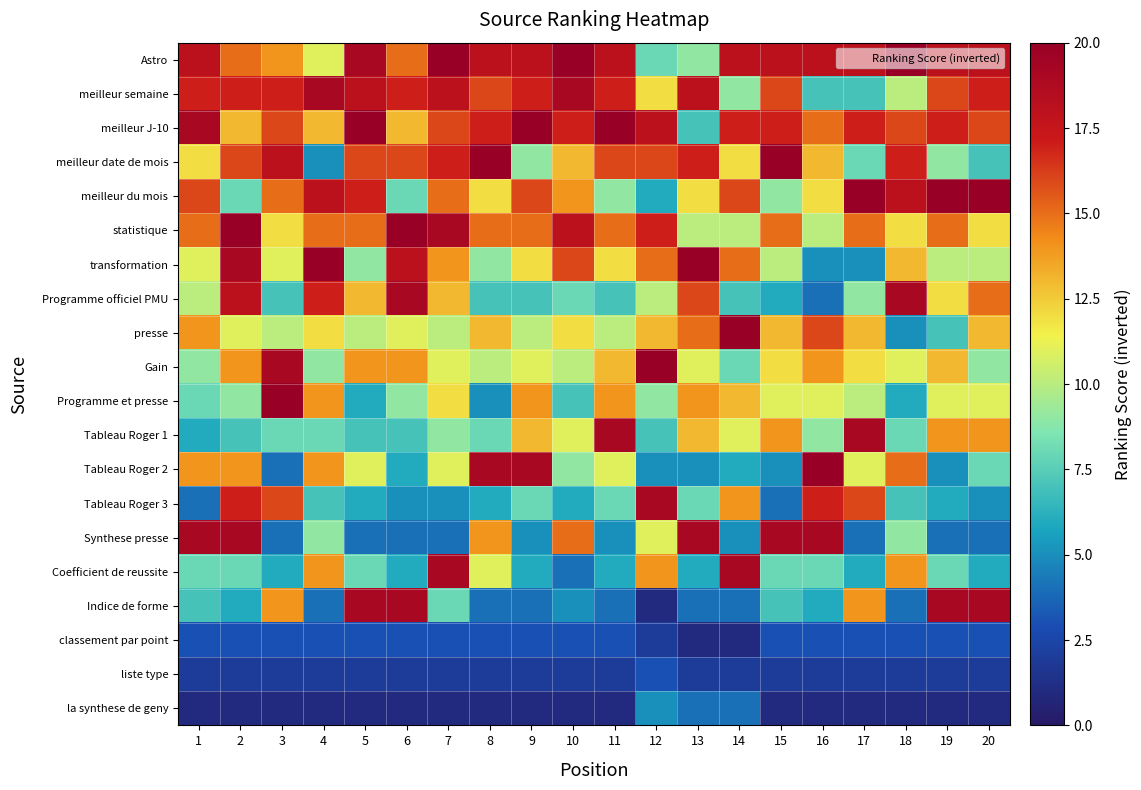

Reading left to right, extract all data points from this chart.

Astro: 1=18	2=15	3=14	4=11	5=19	6=15	7=20	8=18	9=18	10=20	11=18	12=8	13=9	14=18	15=18	16=18	17=18	18=20	19=18	20=18
meilleur semaine: 1=17	2=17	3=17	4=19	5=18	6=17	7=18	8=16	9=17	10=19	11=17	12=12	13=18	14=9	15=16	16=7	17=7	18=10	19=16	20=17
meilleur J-10: 1=19	2=13	3=16	4=13	5=20	6=13	7=16	8=17	9=20	10=17	11=20	12=18	13=7	14=17	15=17	16=15	17=17	18=16	19=17	20=16
meilleur date de mois: 1=12	2=16	3=18	4=5	5=16	6=16	7=17	8=20	9=9	10=13	11=16	12=16	13=17	14=12	15=20	16=13	17=8	18=17	19=9	20=7
meilleur du mois: 1=16	2=8	3=15	4=18	5=17	6=8	7=15	8=12	9=16	10=14	11=9	12=6	13=12	14=16	15=9	16=12	17=20	18=18	19=20	20=20
statistique: 1=15	2=20	3=12	4=15	5=15	6=20	7=19	8=15	9=15	10=18	11=15	12=17	13=10	14=10	15=15	16=10	17=15	18=12	19=15	20=12
transformation: 1=11	2=19	3=11	4=20	5=9	6=18	7=14	8=9	9=12	10=16	11=12	12=15	13=20	14=15	15=10	16=5	17=5	18=13	19=10	20=10
Programme officiel PMU: 1=10	2=18	3=7	4=17	5=13	6=19	7=13	8=7	9=7	10=8	11=7	12=10	13=16	14=7	15=6	16=4	17=9	18=19	19=12	20=15
presse: 1=14	2=11	3=10	4=12	5=10	6=11	7=10	8=13	9=10	10=12	11=10	12=13	13=15	14=20	15=13	16=16	17=13	18=5	19=7	20=13
Gain: 1=9	2=14	3=19	4=9	5=14	6=14	7=11	8=10	9=11	10=10	11=13	12=20	13=11	14=8	15=12	16=14	17=12	18=11	19=13	20=9
Programme et presse: 1=8	2=9	3=20	4=14	5=6	6=9	7=12	8=5	9=14	10=7	11=14	12=9	13=14	14=13	15=11	16=11	17=10	18=6	19=11	20=11
Tableau Roger 1: 1=6	2=7	3=8	4=8	5=7	6=7	7=9	8=8	9=13	10=11	11=19	12=7	13=13	14=11	15=14	16=9	17=19	18=8	19=14	20=14
Tableau Roger 2: 1=14	2=14	3=4	4=14	5=11	6=6	7=11	8=19	9=19	10=9	11=11	12=5	13=5	14=6	15=5	16=20	17=11	18=15	19=5	20=8
Tableau Roger 3: 1=4	2=17	3=16	4=7	5=6	6=5	7=5	8=6	9=8	10=6	11=8	12=19	13=8	14=14	15=4	16=17	17=16	18=7	19=6	20=5
Synthese presse: 1=19	2=19	3=4	4=9	5=4	6=4	7=4	8=14	9=5	10=15	11=5	12=11	13=19	14=5	15=19	16=19	17=4	18=9	19=4	20=4
Coefficient de reussite: 1=8	2=8	3=6	4=14	5=8	6=6	7=19	8=11	9=6	10=4	11=6	12=14	13=6	14=19	15=8	16=8	17=6	18=14	19=8	20=6
Indice de forme: 1=7	2=6	3=14	4=4	5=19	6=19	7=8	8=4	9=4	10=5	11=4	12=1	13=4	14=4	15=7	16=6	17=14	18=4	19=19	20=19
classement par point: 1=3	2=3	3=3	4=3	5=3	6=3	7=3	8=3	9=3	10=3	11=3	12=2	13=1	14=1	15=3	16=3	17=3	18=3	19=3	20=3
liste type: 1=2	2=2	3=2	4=2	5=2	6=2	7=2	8=2	9=2	10=2	11=2	12=3	13=2	14=2	15=2	16=2	17=2	18=2	19=2	20=2
la synthese de geny: 1=1	2=1	3=1	4=1	5=1	6=1	7=1	8=1	9=1	10=1	11=1	12=5	13=4	14=4	15=1	16=1	17=1	18=1	19=1	20=1